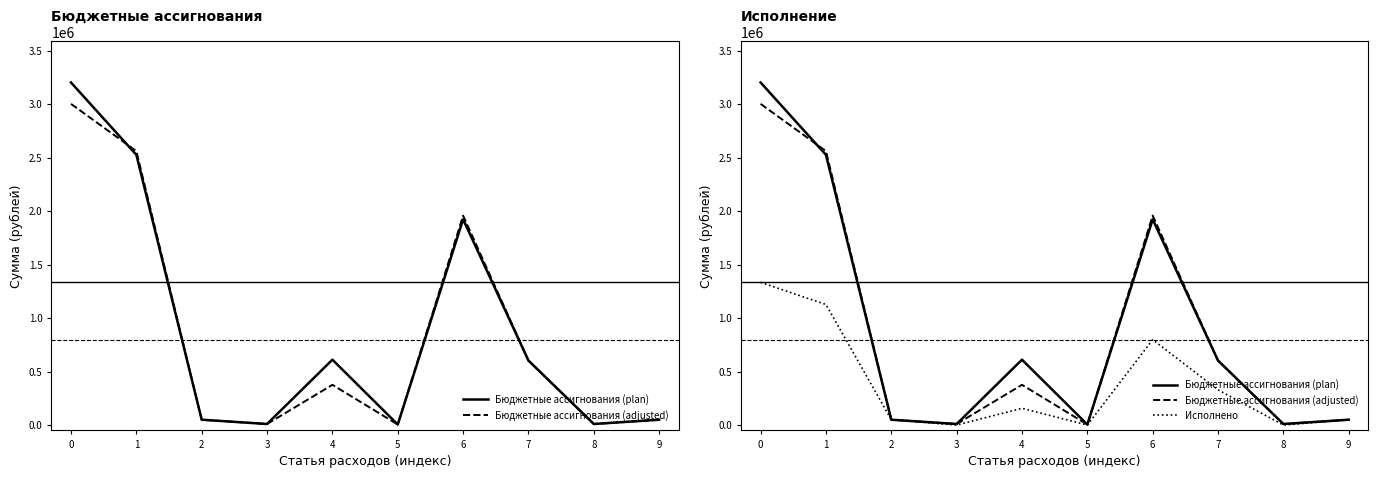

Reading left to right, list all the values displayed in this chart.

Бюджетные ассигнования (plan): 3202238.0	2525965.0	50000.0	10000.0	611273.0	5000.0	1922925.0	603040.0	10000.0	50000.0
Бюджетные ассигнования (adjusted): 3002238.0	2560965.0	50000.0	10000.0	376273.0	5000.0	1957925.0	603040.0	10000.0	50000.0
Исполнено: 1333771.3	1127162.1	50000.0	0.0	156609.2	0.0	798029.8	329132.3	0.0	50000.0